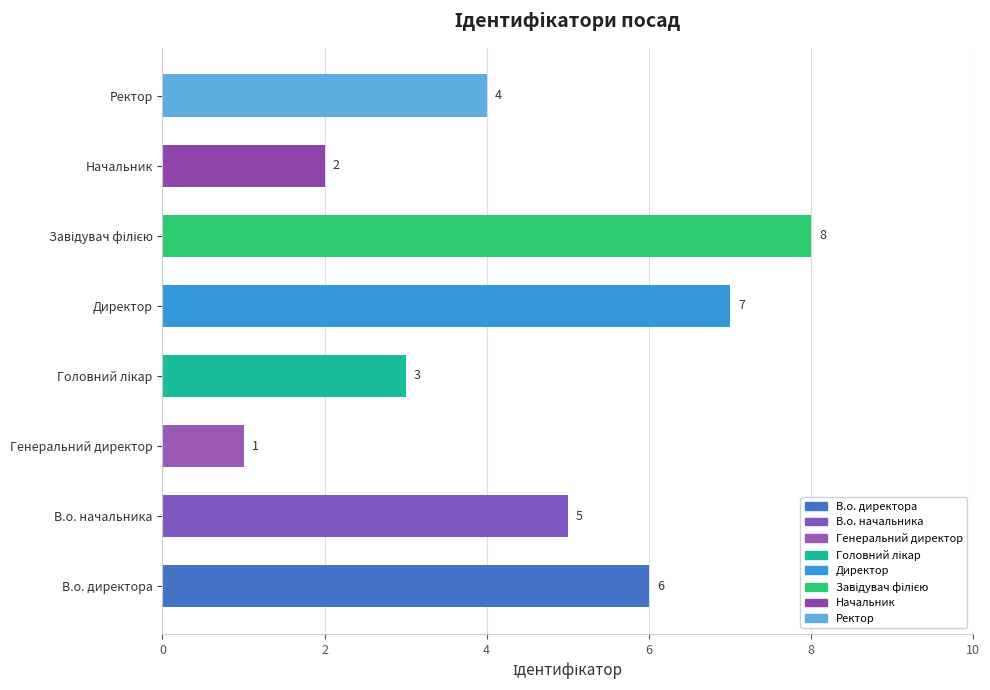

What is the greatest value displayed?

8